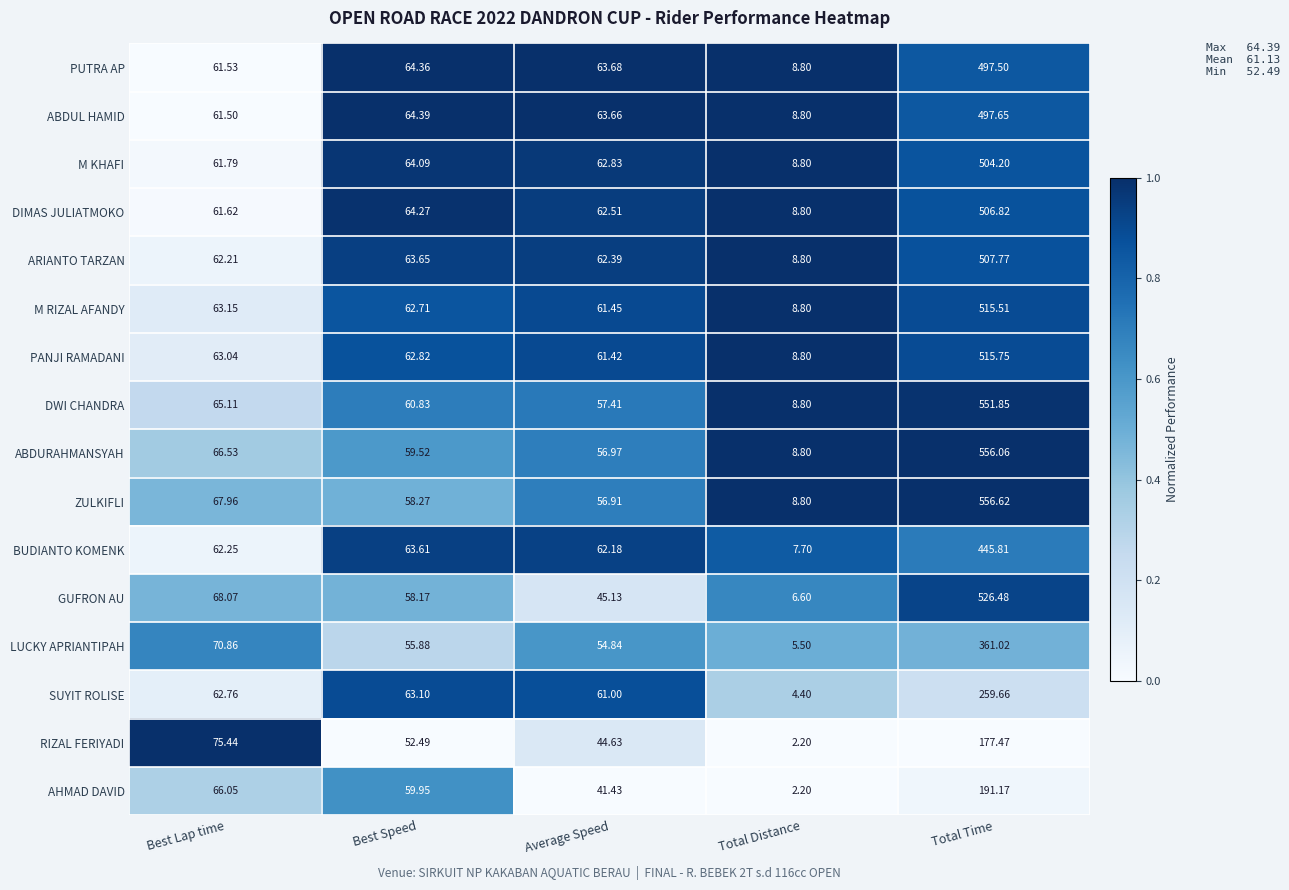

How many data points does each series have?

5